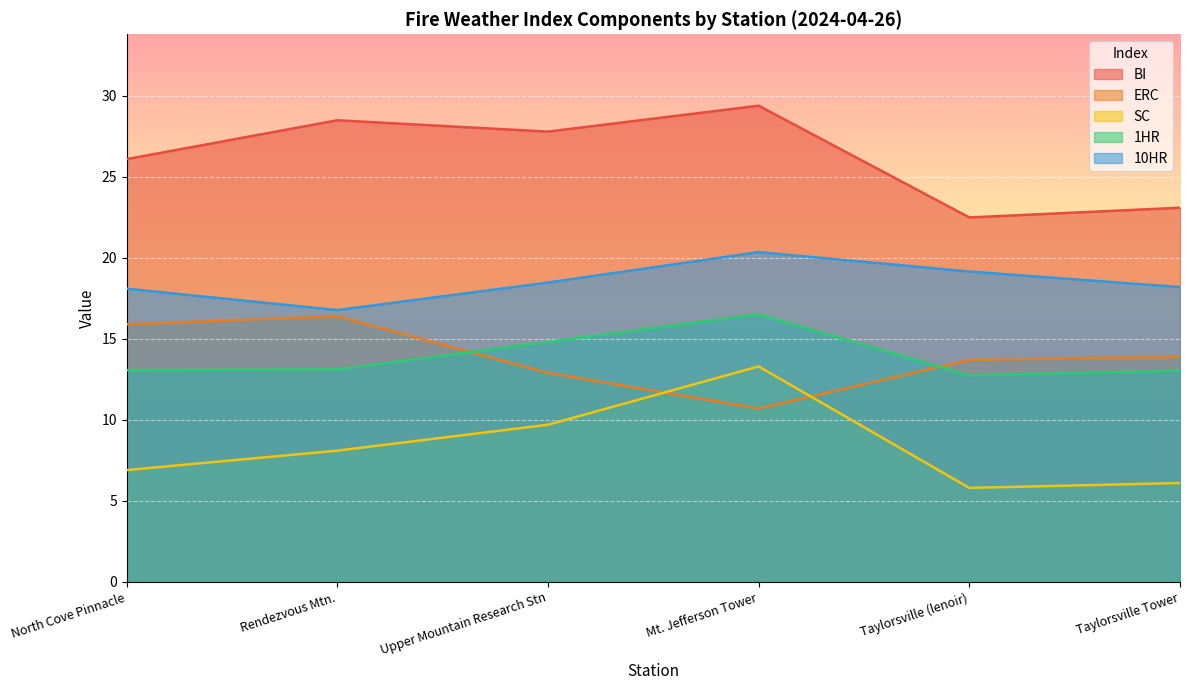

How many lines are shown in the chart?

5